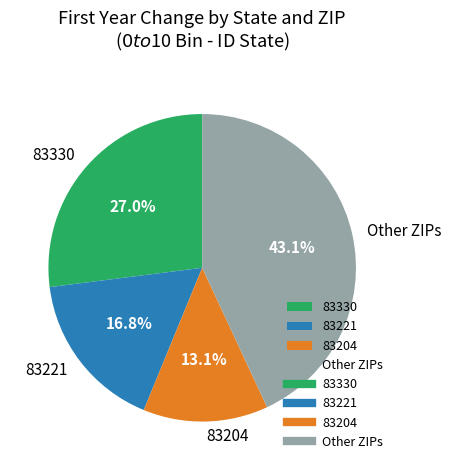

To the nearest percent, what is the average slice percentage?

25%